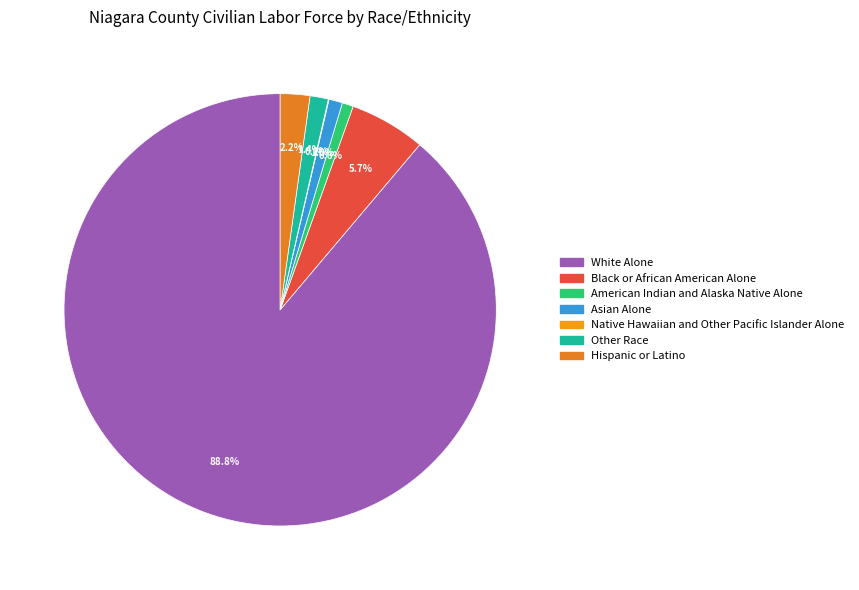

Combined, what portion of the pie is Black or African American Alone and White Alone?

94.5%